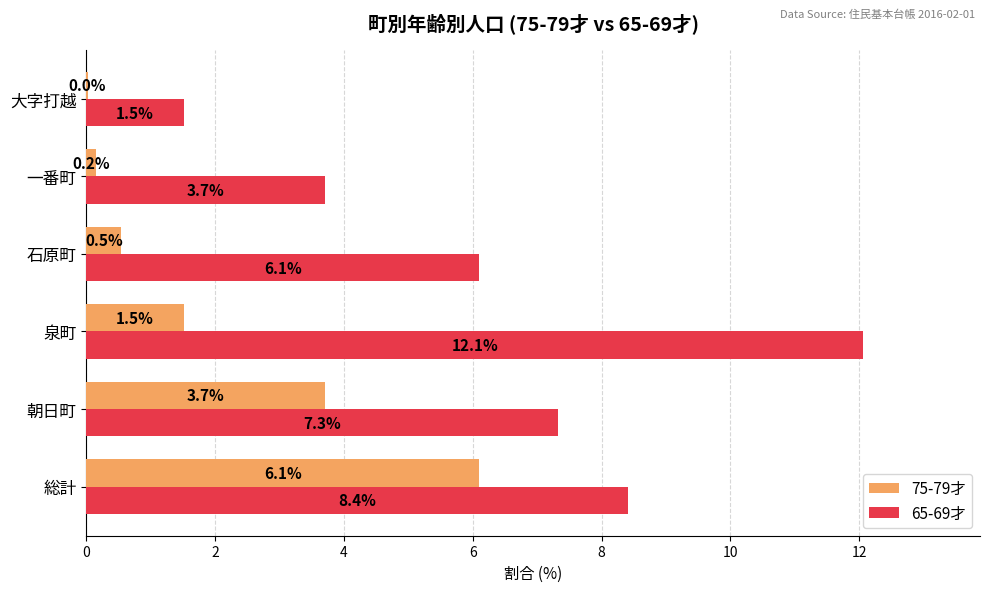

At which category is the sum across all series the highest?

総計